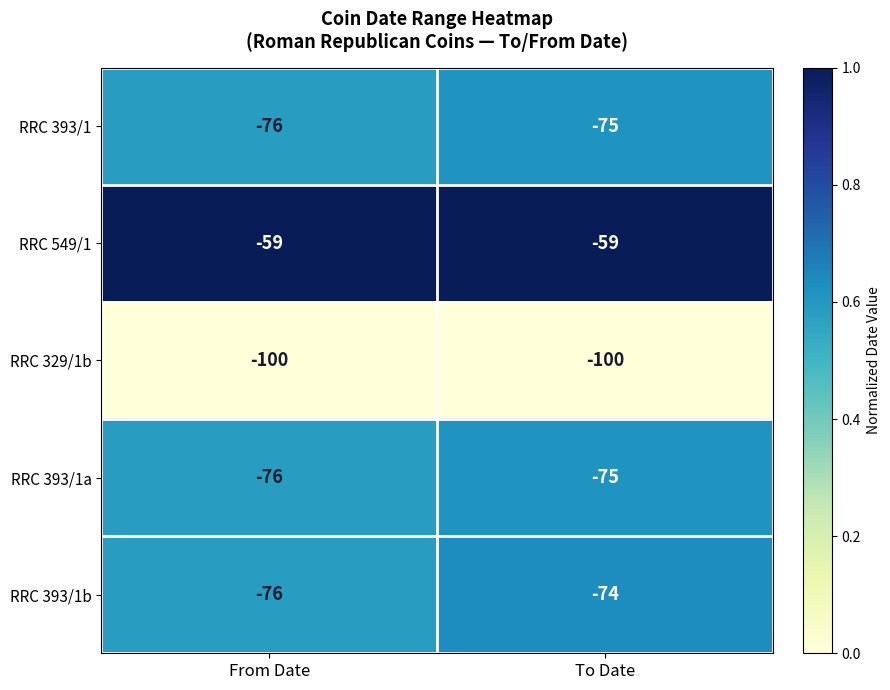

At which label is RRC 549/1 closest to -59?

From Date